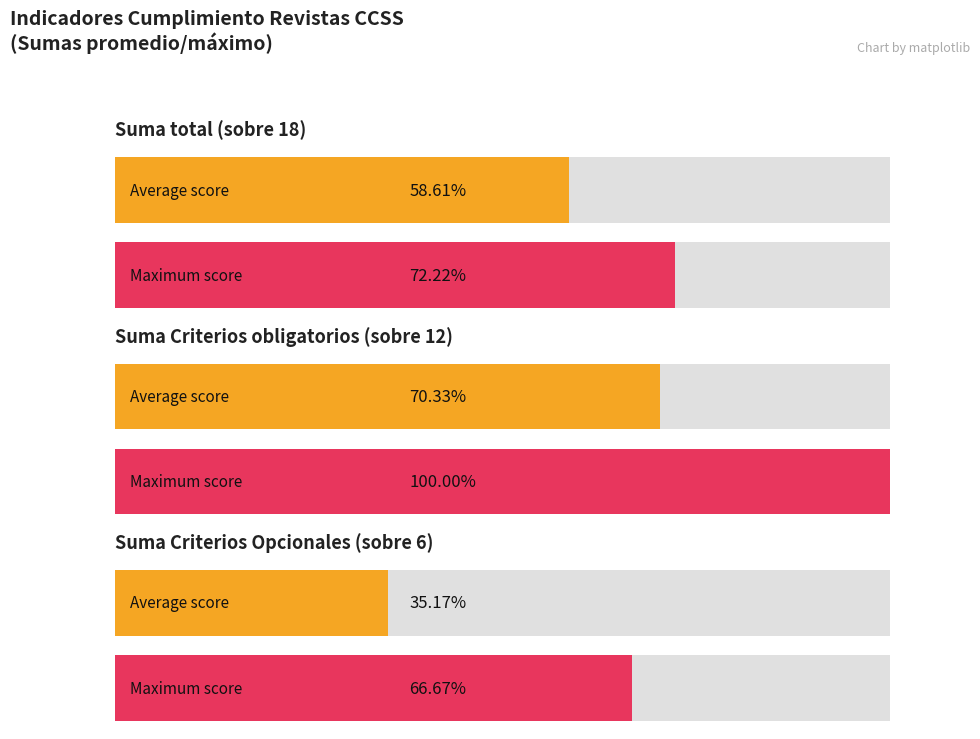

Is it true that Average utilization equals 4 at Q1?

False